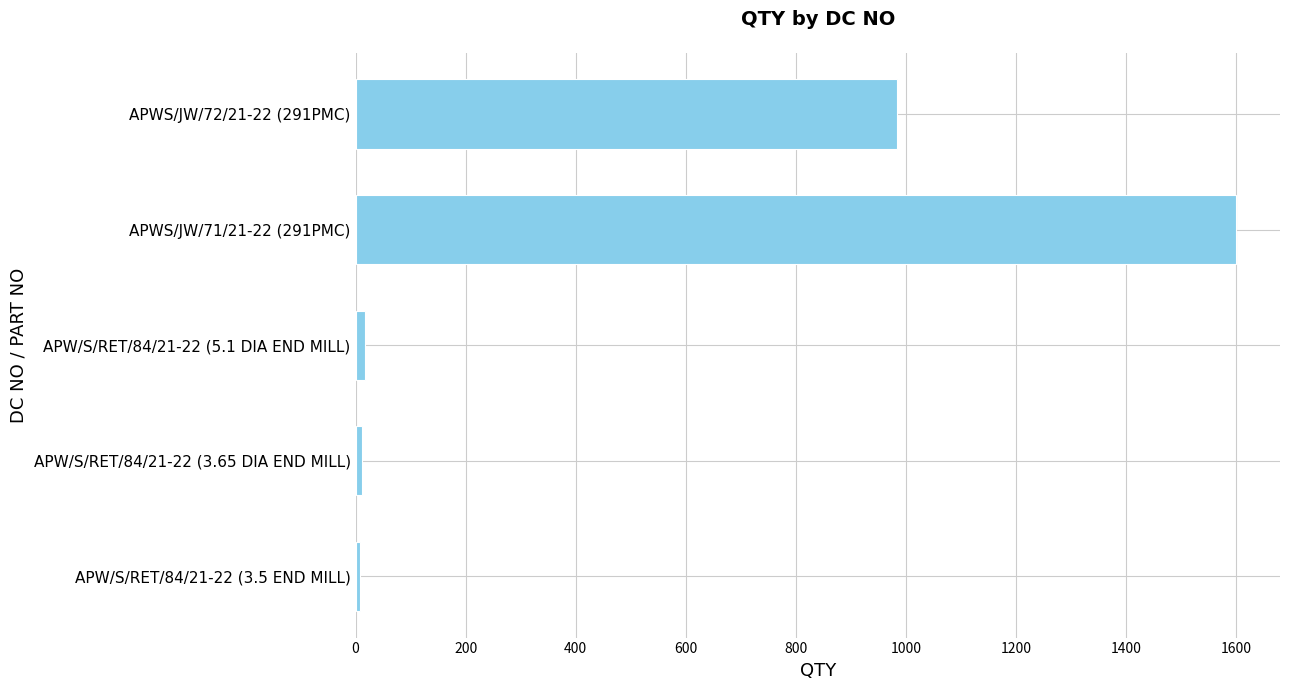

Is it true that the value at APWS/JW/71/21-22 (291PMC) is 1600?

True